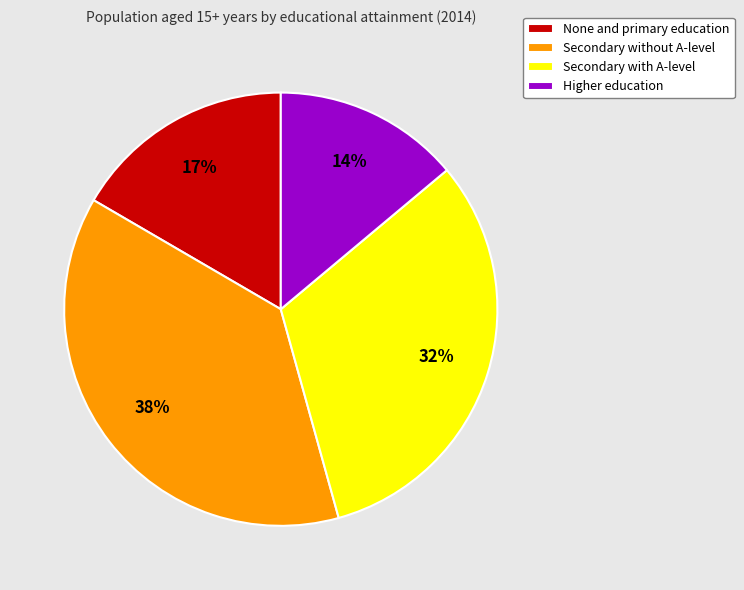

Does Secondary with A-level account for over 50% of the chart?

No